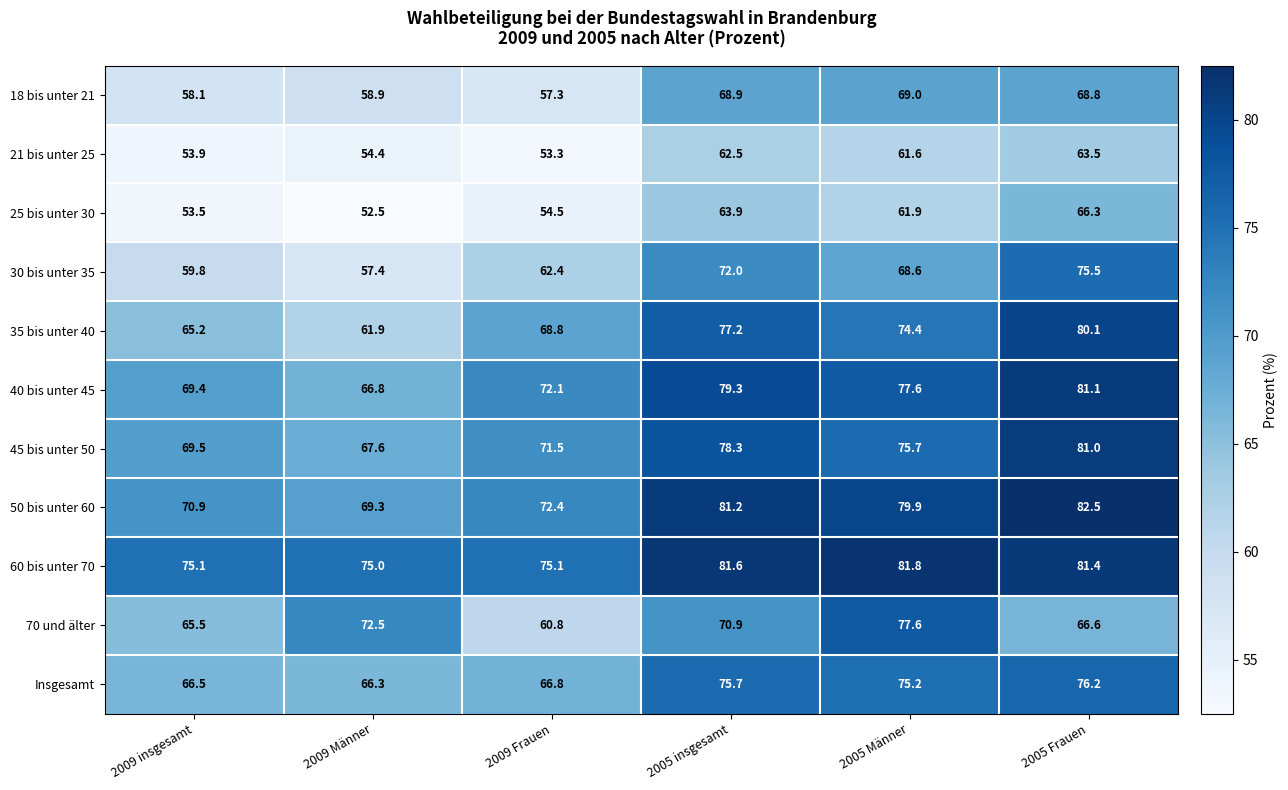

At 2005 insgesamt, list the series in order from smallest to largest.

21 bis unter 25, 25 bis unter 30, 18 bis unter 21, 70 und älter, 30 bis unter 35, Insgesamt, 35 bis unter 40, 45 bis unter 50, 40 bis unter 45, 50 bis unter 60, 60 bis unter 70